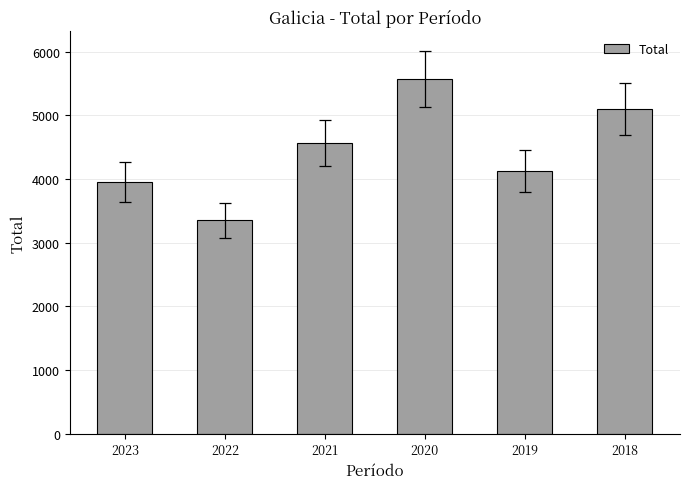

Reading left to right, transcribe all the data shown in this chart.

3957	3348	4563	5573	4132	5098